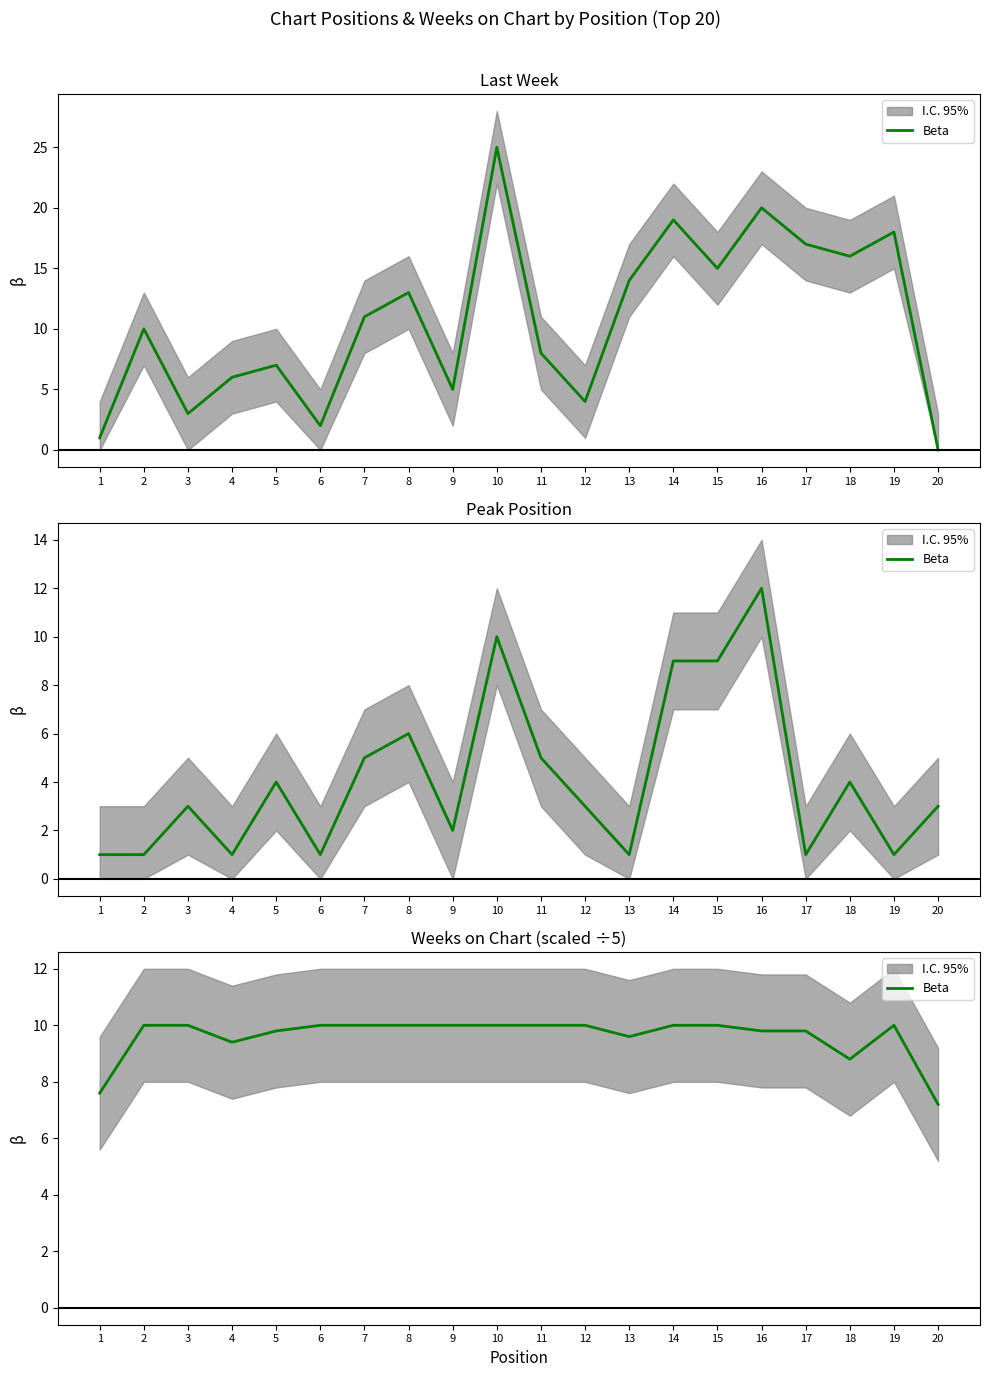

List the labels in order of value, smallest first.

20, 1, 18, 4, 13, 5, 16, 17, 2, 3, 6, 7, 8, 9, 10, 11, 12, 14, 15, 19